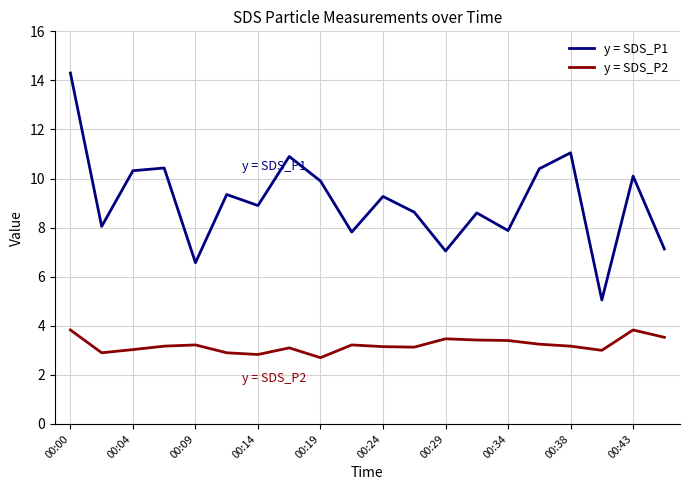

Which series has the largest total across all categories?

y = SDS_P1